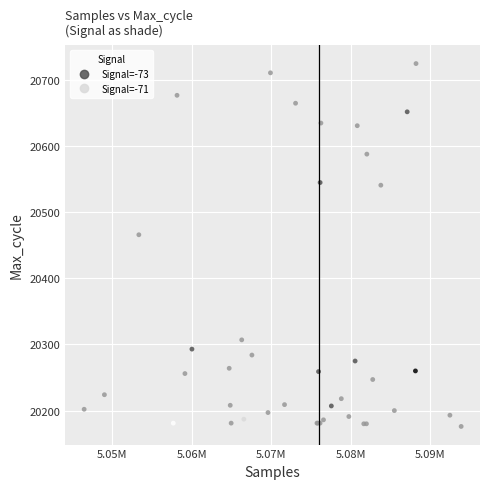

What Y value in the scatter plot is closest to 20450?

20466